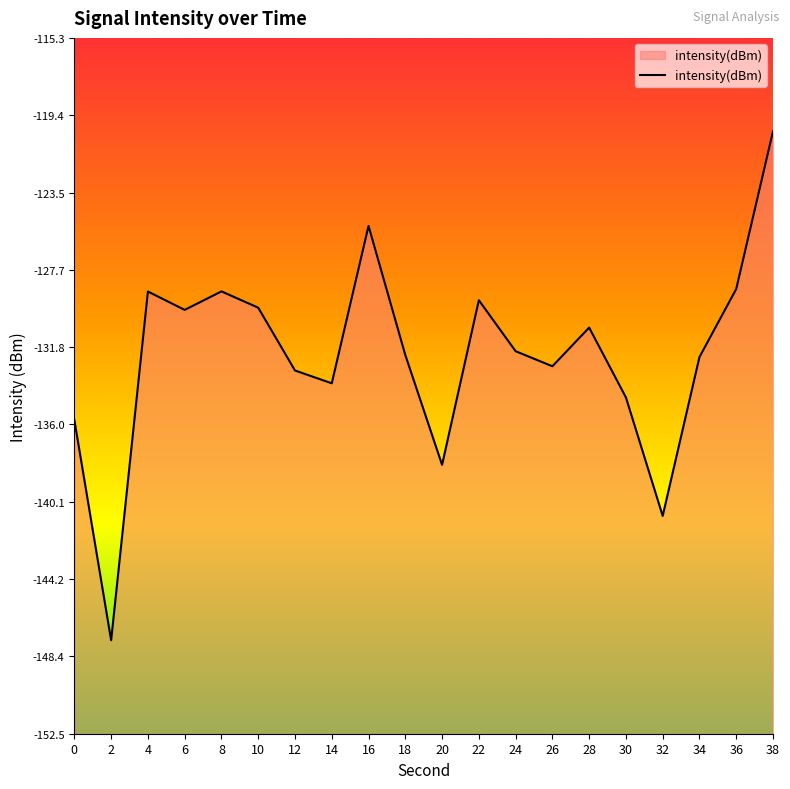

The value at 10 is -218.7. True or false?

False